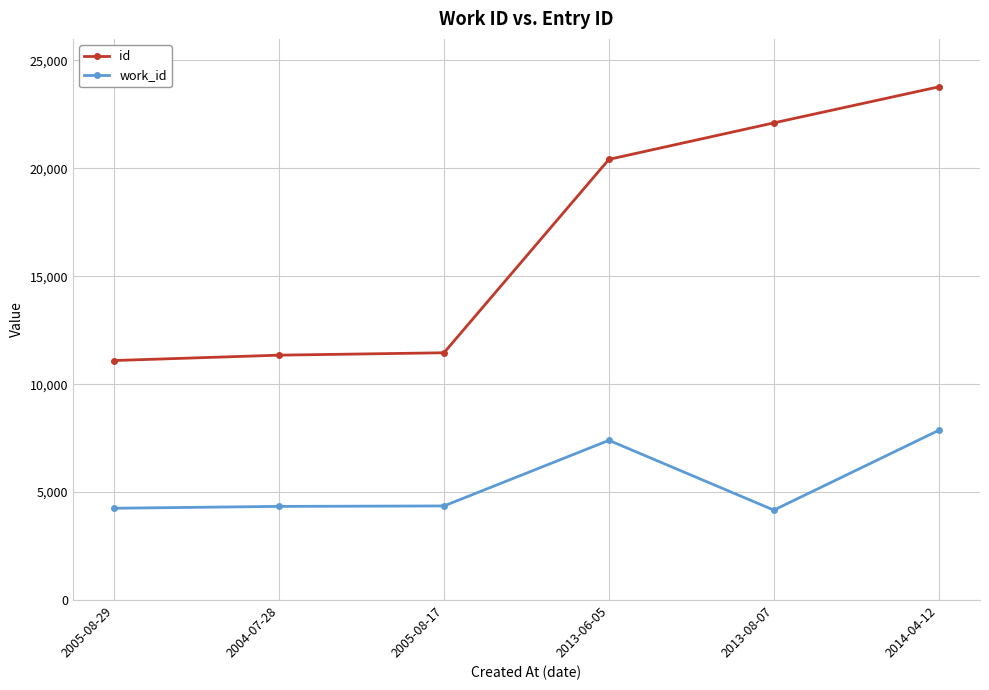

At which category is the sum across all series the highest?

2014-04-12